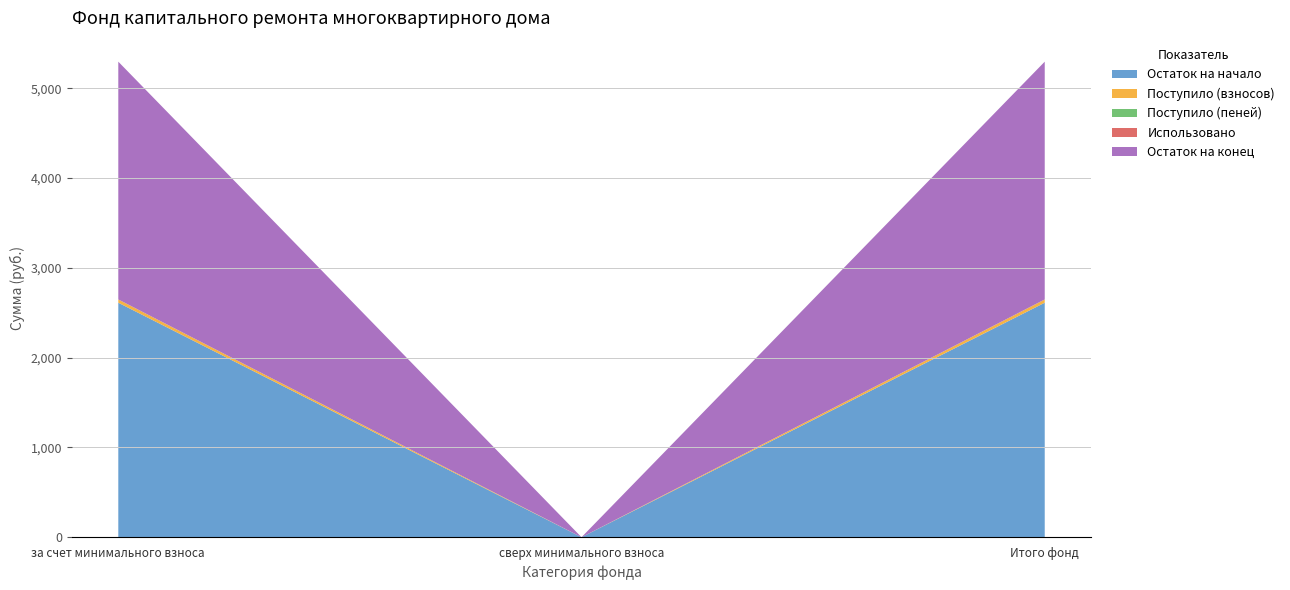

Reading left to right, extract all data points from this chart.

Остаток на начало: 2611.3	0.0	2611.3
Поступило (взносов): 36.1	0.0	36.1
Поступило (пеней): 0.3	0.0	0.3
Использовано: 0.0	0.0	0.0
Остаток на конец: 2647.7	0.0	2647.7